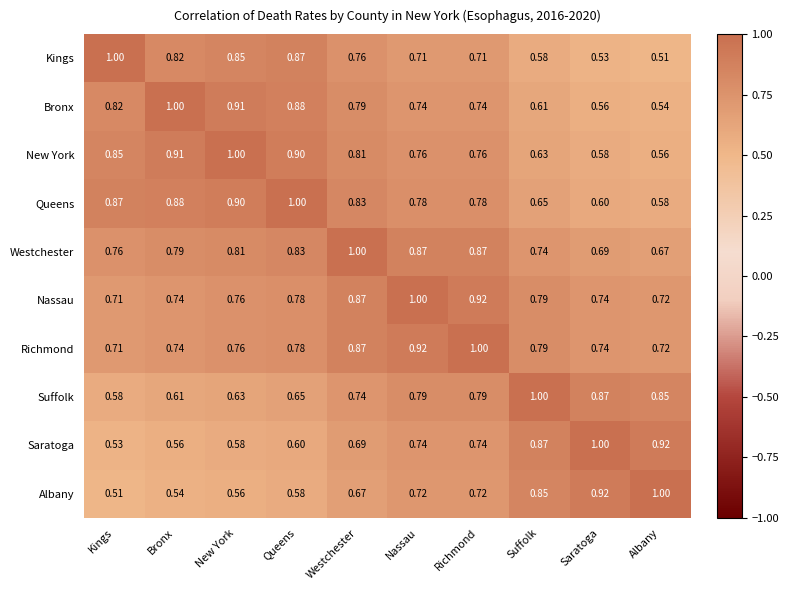

Which category has the highest value in the Suffolk series?

Suffolk